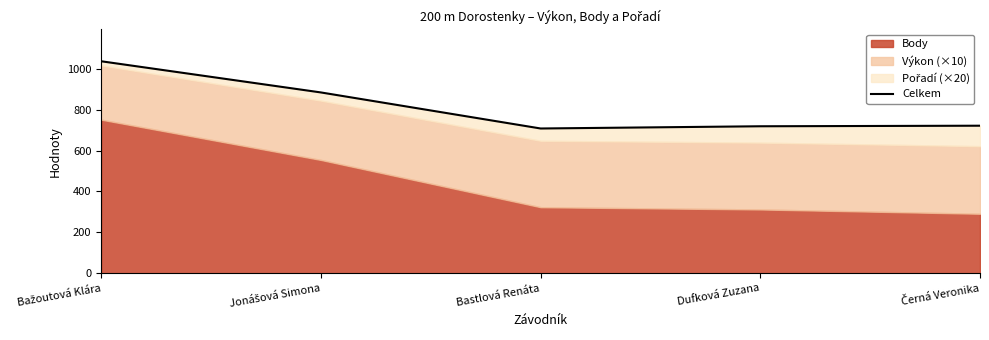

The value at Bastlová Renáta is 707.8. True or false?

True